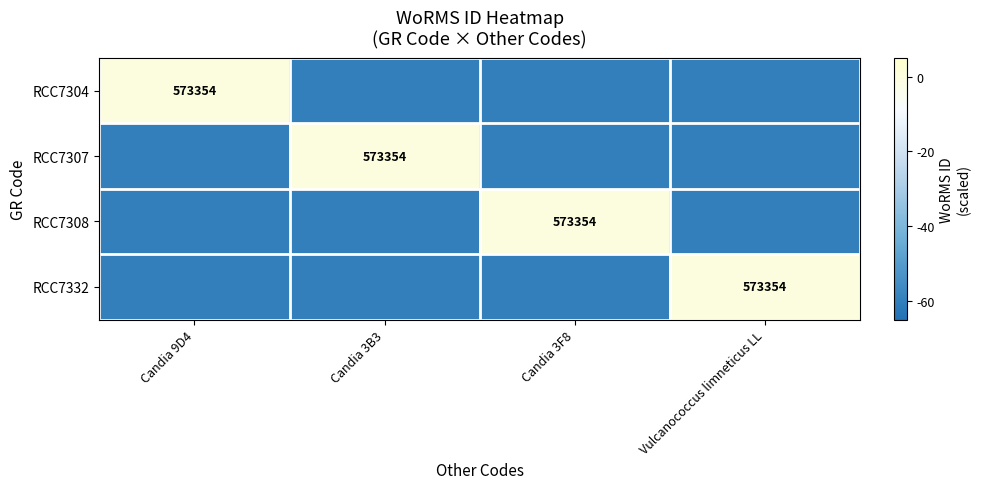

At which category is the sum across all series the highest?

Candia 9D4